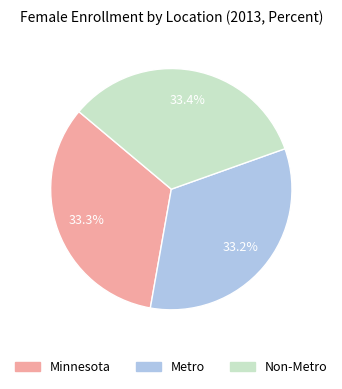

Does Minnesota represent more than half of the total?

No